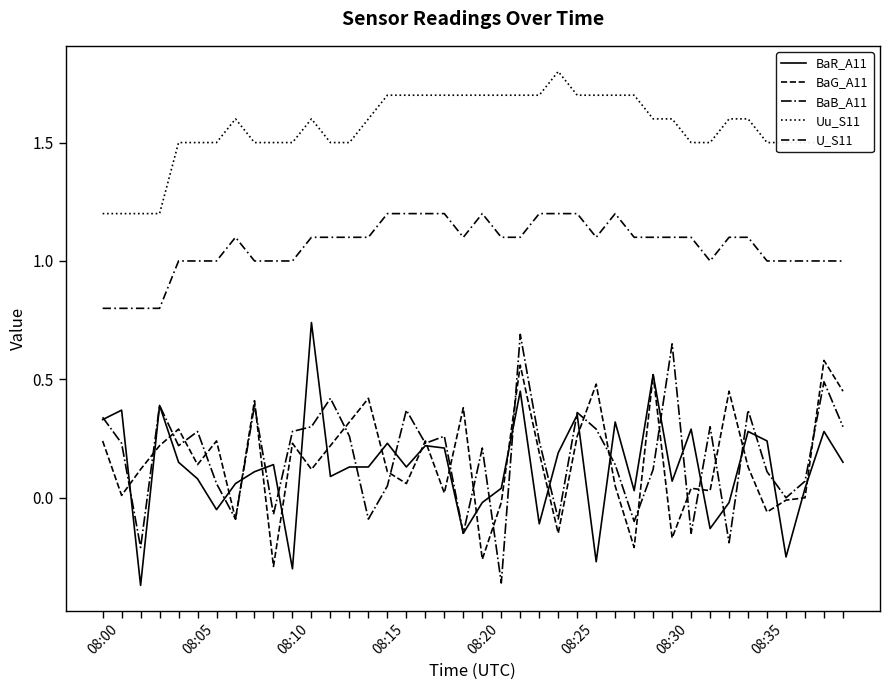

Which series has the largest total across all categories?

Uu_S11